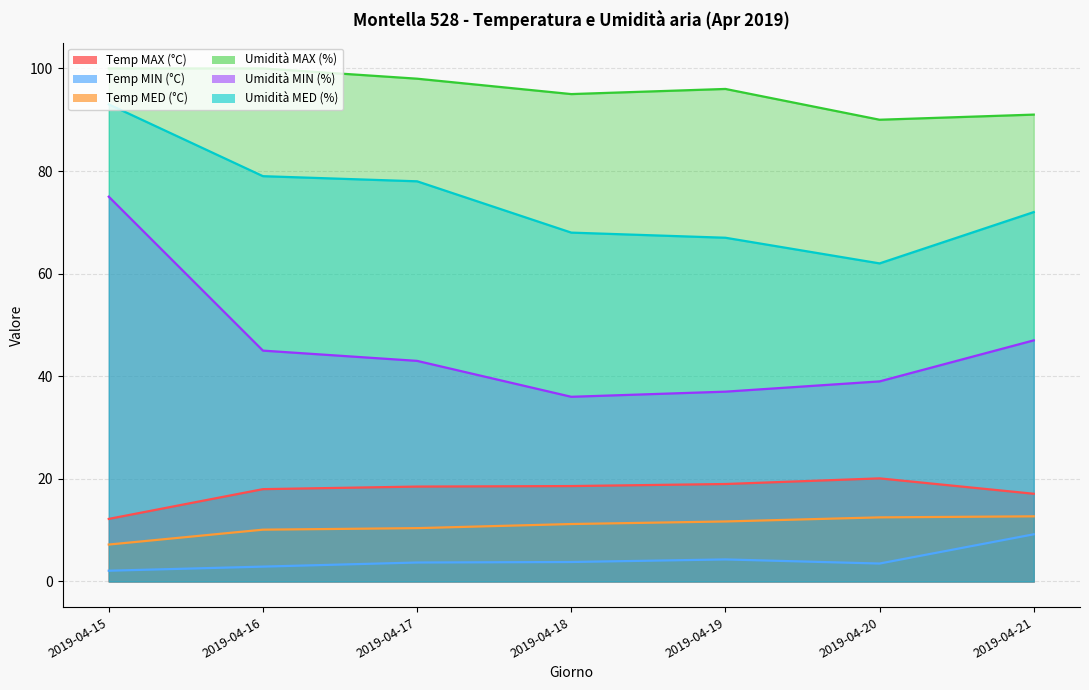

Does the chart display data point markers on the line(s)?

No